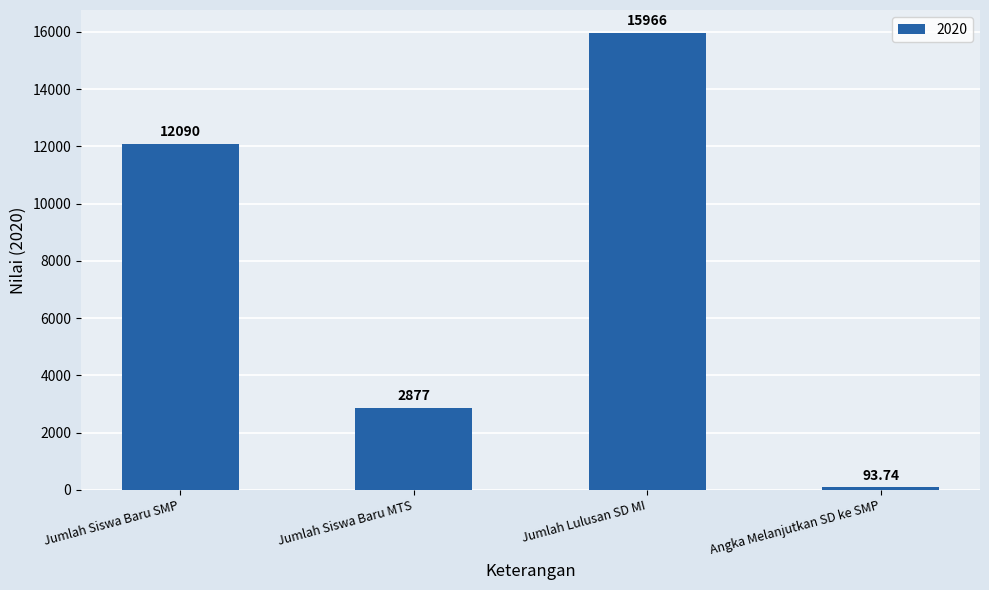

Count the number of categories in the chart.

4